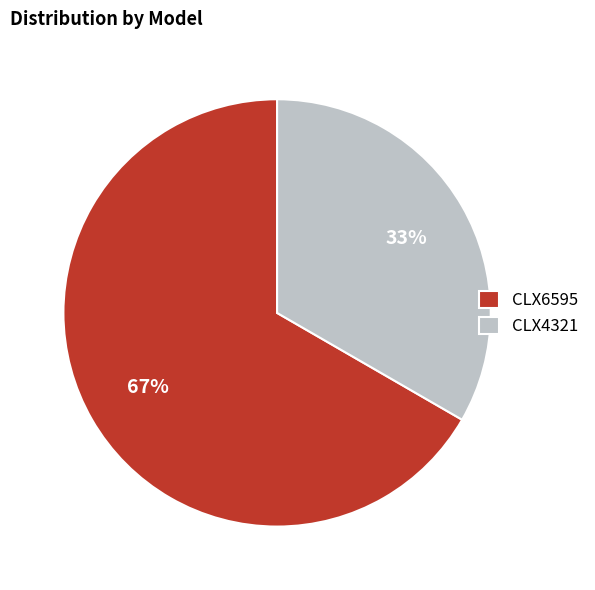

Combined, do CLX4321 and CLX6595 account for over 50%?

Yes